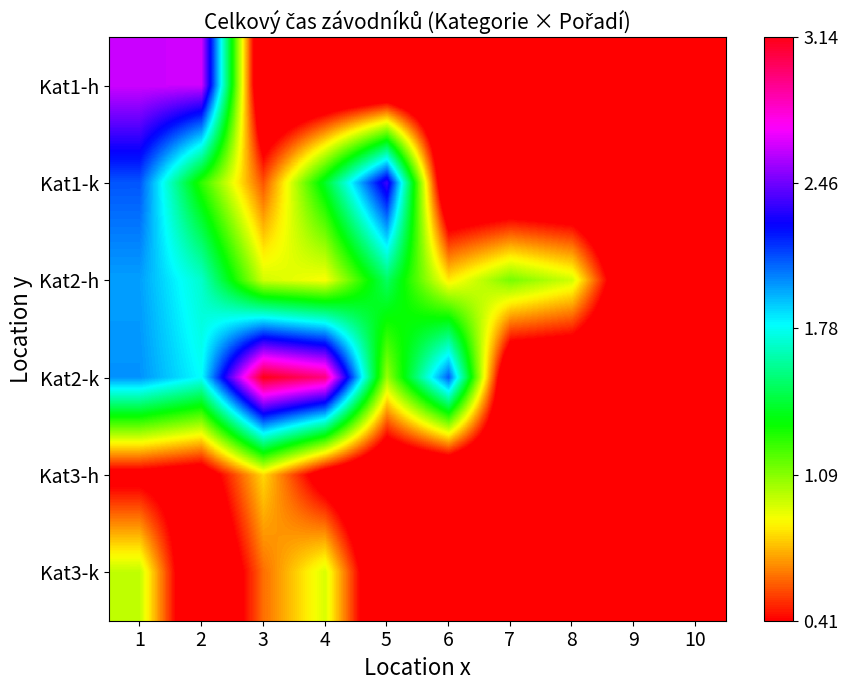

Reading left to right, transcribe all the data shown in this chart.

Kat1-h: 1=2.6	2=2.6	3=0.0	4=0.0	5=0.0	6=0.0	7=0.0	8=0.0	9=0.0	10=0.0
Kat1-k: 1=2.1	2=1.3	3=0.6	4=1.4	5=2.4	6=0.0	7=0.0	8=0.0	9=0.0	10=0.0
Kat2-h: 1=2.0	2=1.7	3=1.0	4=0.9	5=1.5	6=0.8	7=1.1	8=1.0	9=0.0	10=0.0
Kat2-k: 1=2.0	2=1.8	3=3.1	4=2.9	5=1.1	6=2.1	7=0.0	8=0.0	9=0.0	10=0.0
Kat3-h: 1=0.3	2=0.2	3=0.8	4=0.3	5=0.0	6=0.0	7=0.0	8=0.0	9=0.0	10=0.0
Kat3-k: 1=1.0	2=0.0	3=0.6	4=0.9	5=0.0	6=0.0	7=0.0	8=0.0	9=0.0	10=0.0